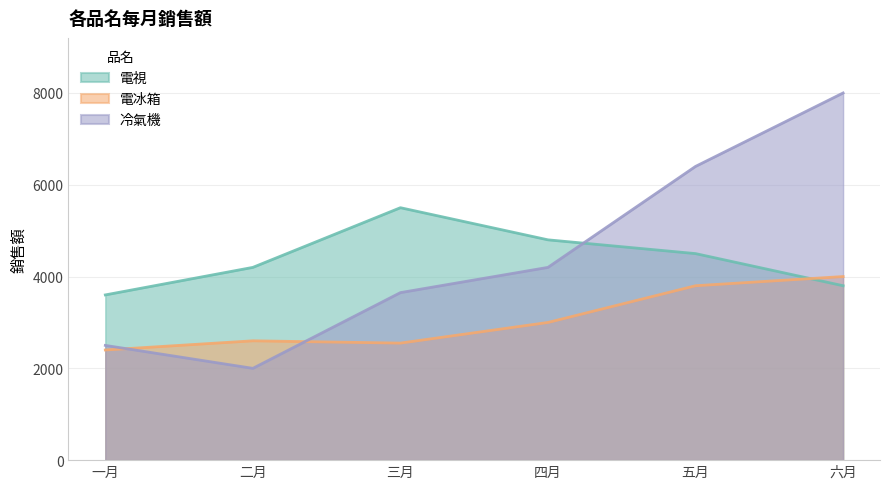

Rank the categories by 電冰箱 value from highest to lowest.

六月, 五月, 四月, 二月, 三月, 一月